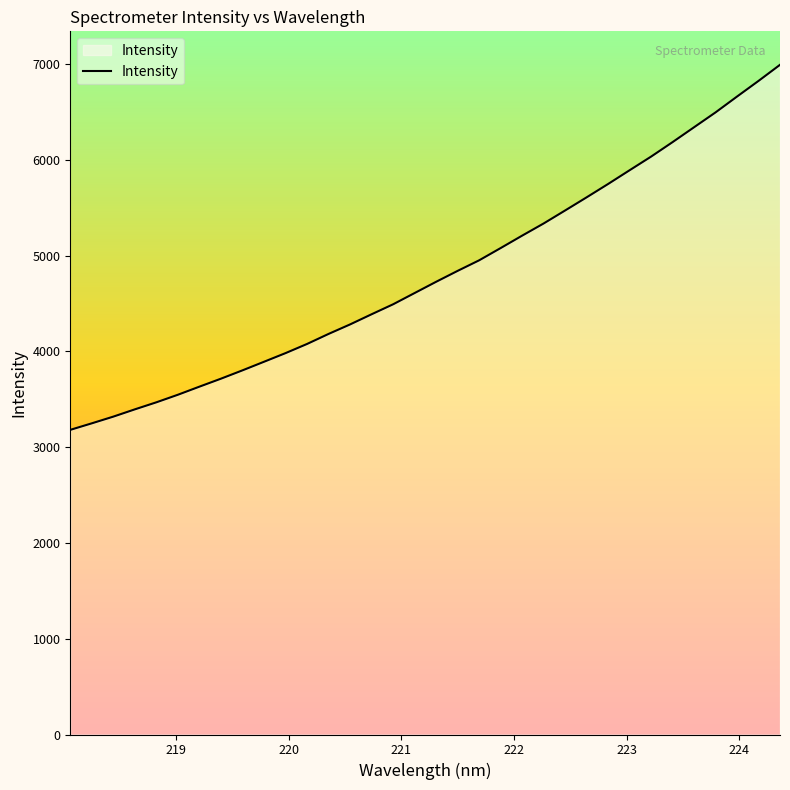

What is the minimum value shown in the chart?

3180.5